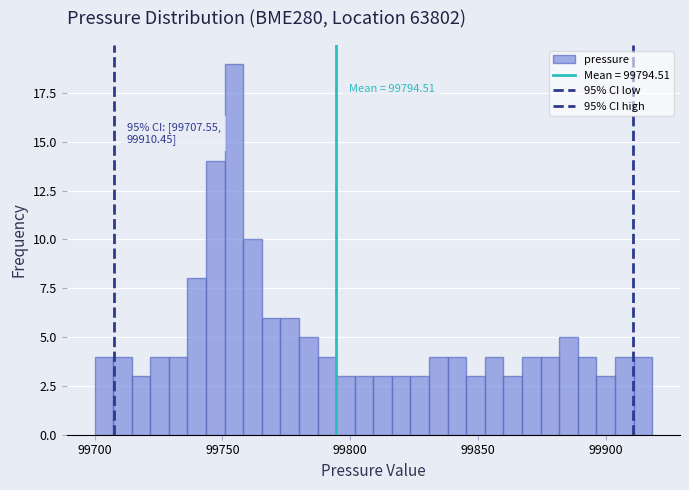

Read against the x-axis, roughly where is the centre of the tallest bar?

99755